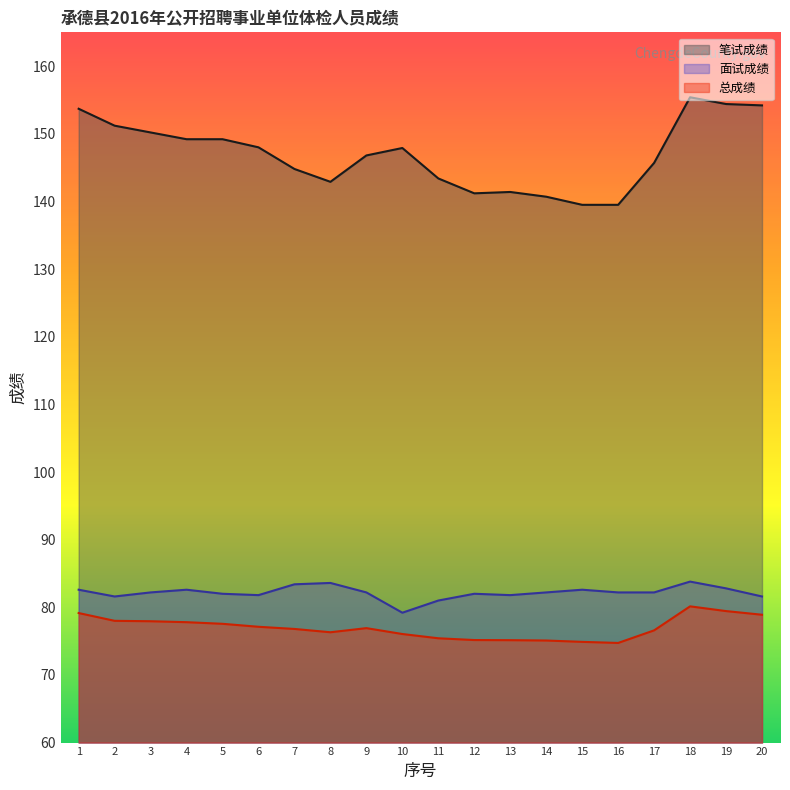

Reading left to right, what are all the values shown in this chart?

笔试成绩: 153.7	151.2	150.2	149.2	149.2	148.0	144.8	142.9	146.8	147.9	143.4	141.2	141.4	140.7	139.5	139.5	145.7	155.4	154.4	154.2
面试成绩: 82.6	81.6	82.2	82.6	82.0	81.8	83.4	83.6	82.2	79.2	81.0	82.0	81.8	82.2	82.6	82.2	82.2	83.8	82.8	81.6
总成绩: 79.2	78.0	77.9	77.8	77.6	77.1	76.8	76.3	76.9	76.0	75.4	75.2	75.1	75.1	74.9	74.7	76.6	80.1	79.4	78.9